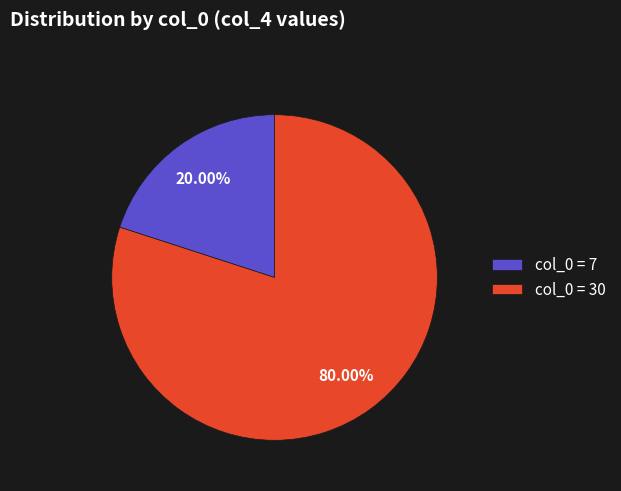

How many segments does this pie chart have?

2